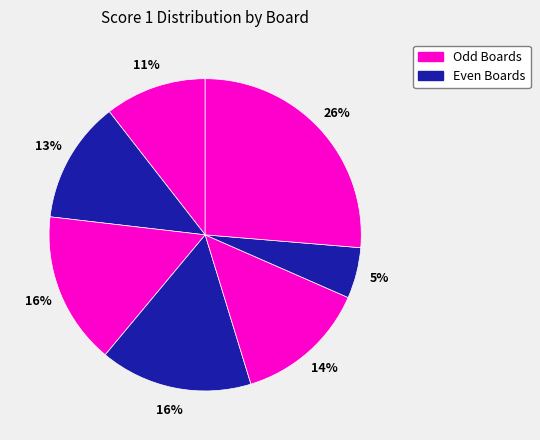

Count the number of slices in the pie.

7